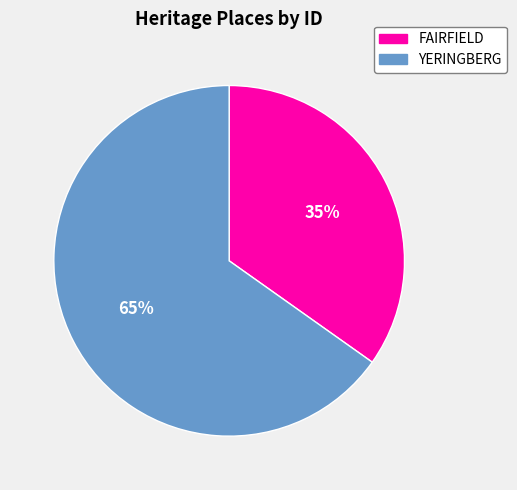

Do YERINGBERG and FAIRFIELD together represent more than half of the pie?

Yes